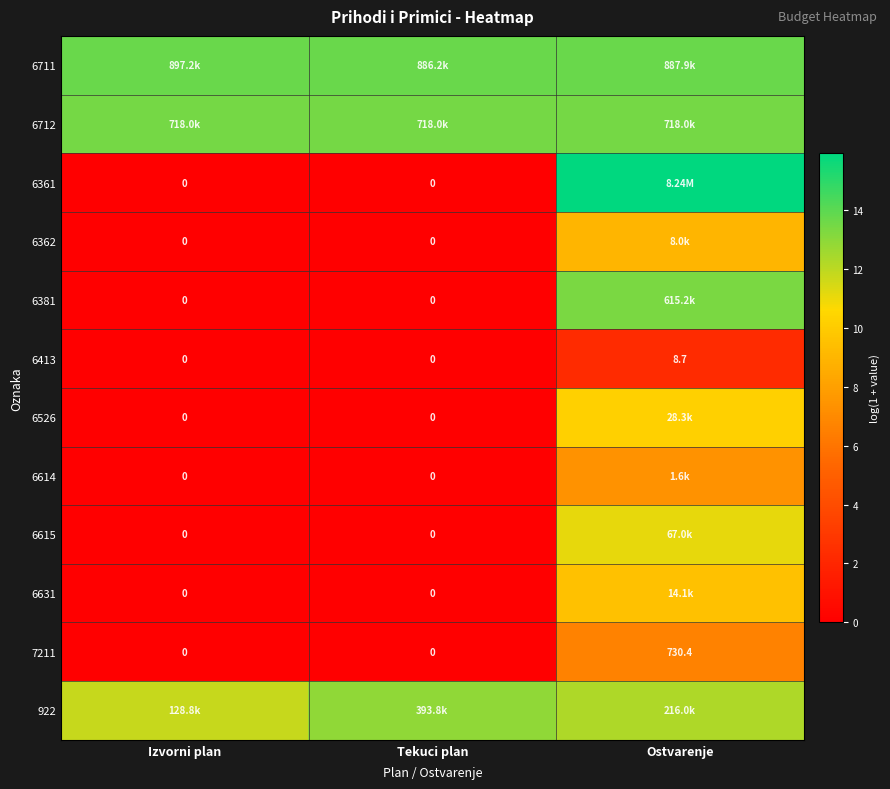

Which label corresponds to the largest value in the chart?

Ostvarenje